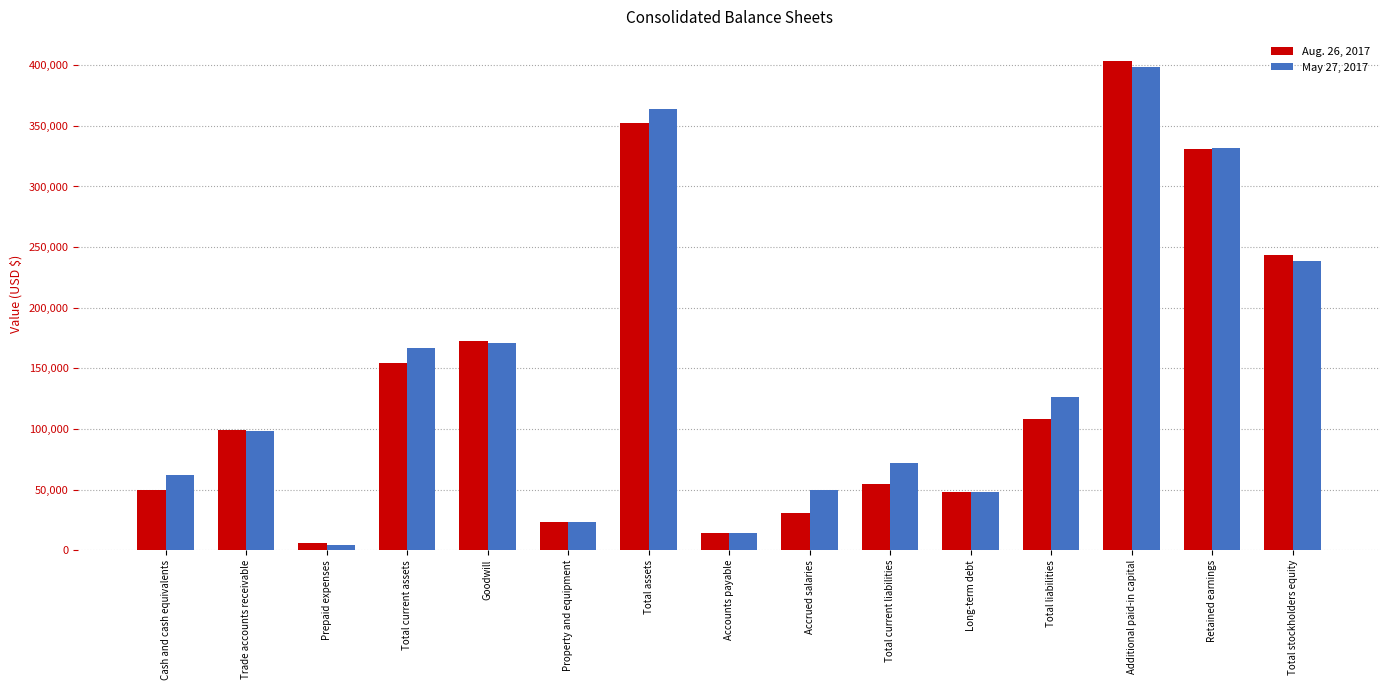

Which label corresponds to the smallest value in the chart?

Prepaid expenses